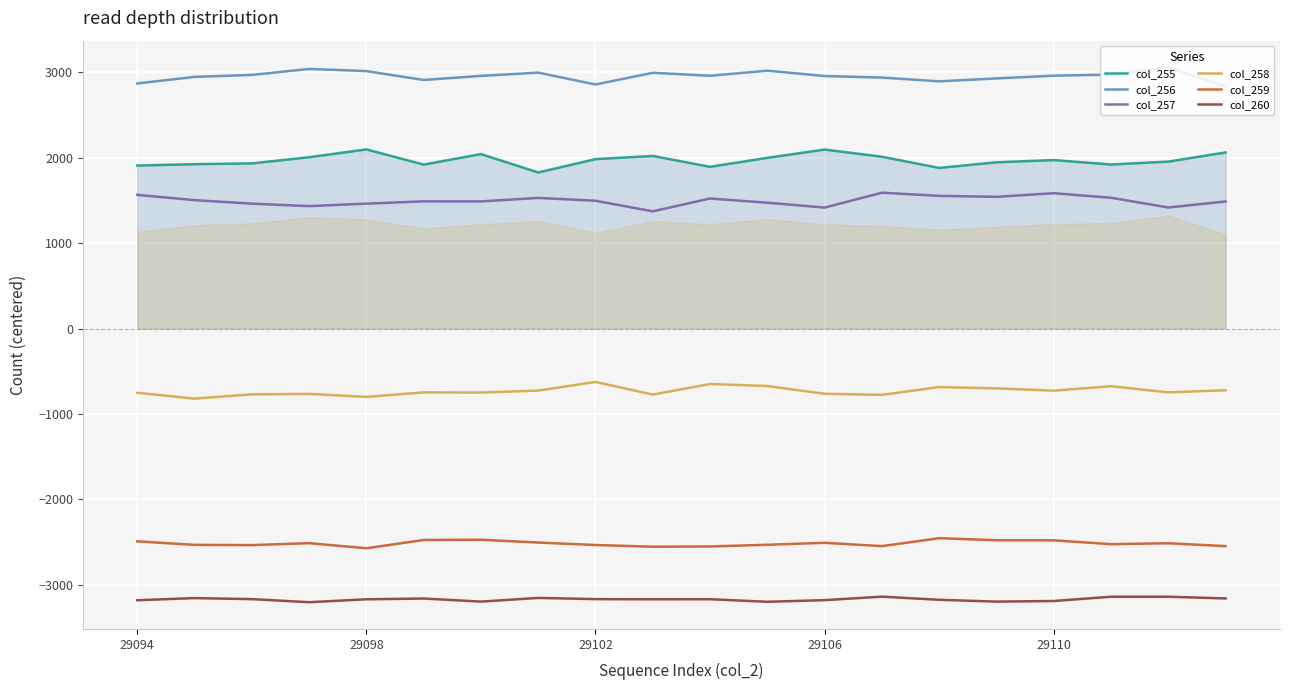

What value does the col_260 series have at 29106?

-3177.8